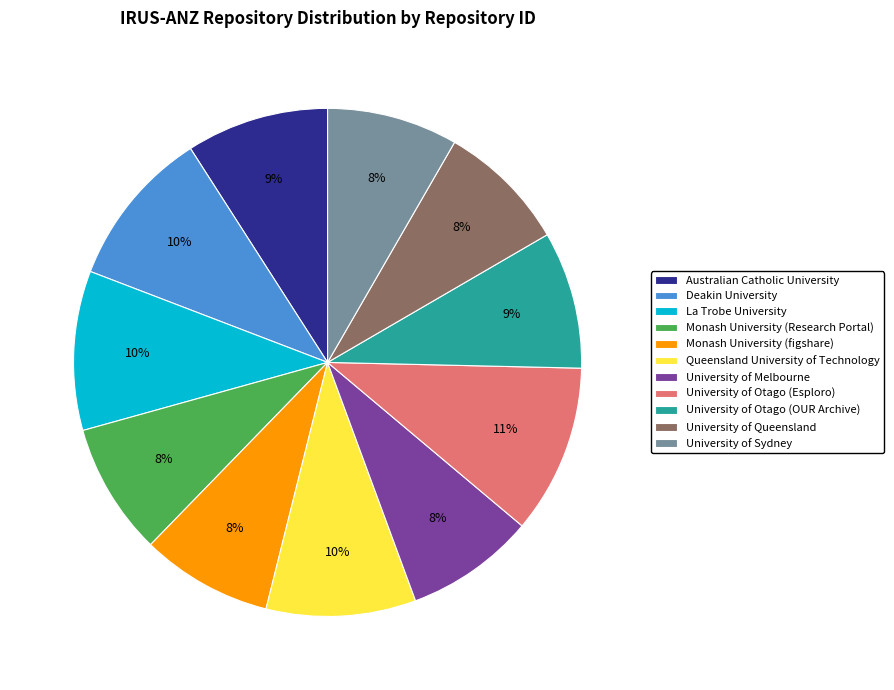

Does any single category account for the majority?

No